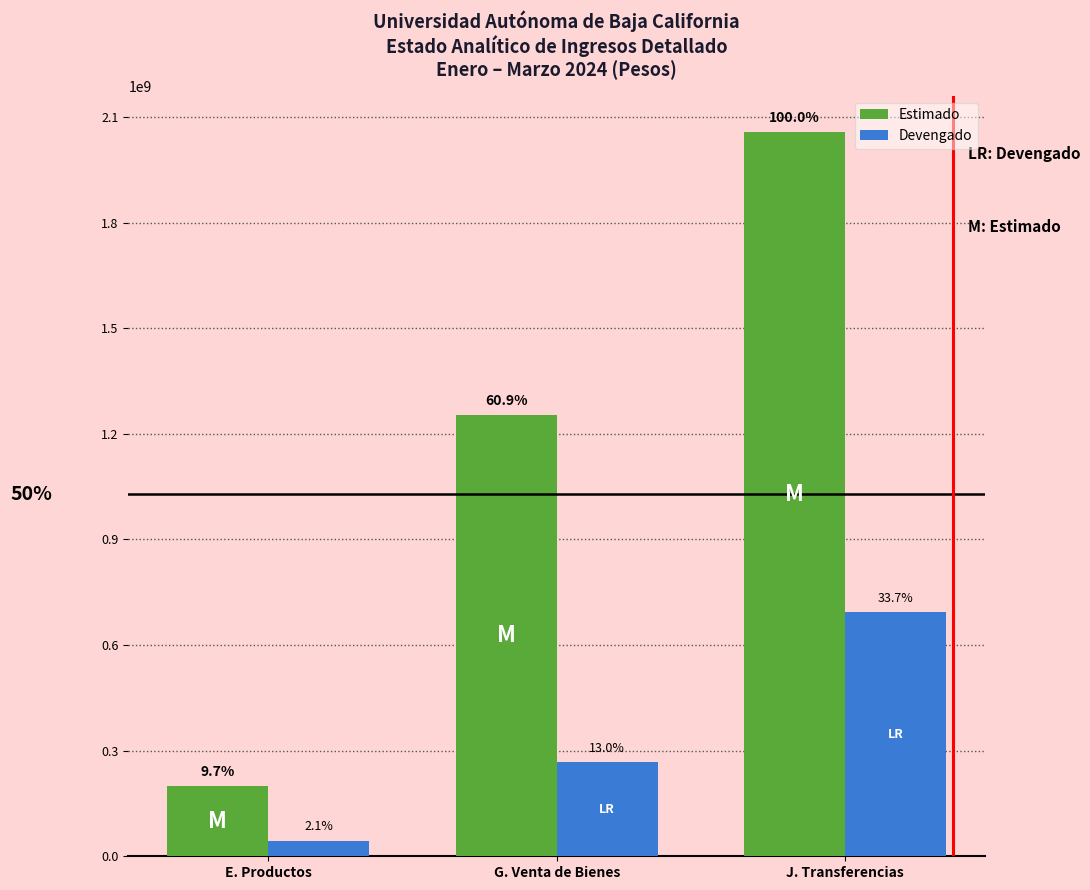

What are all the series names shown in the legend?

Estimado, Devengado